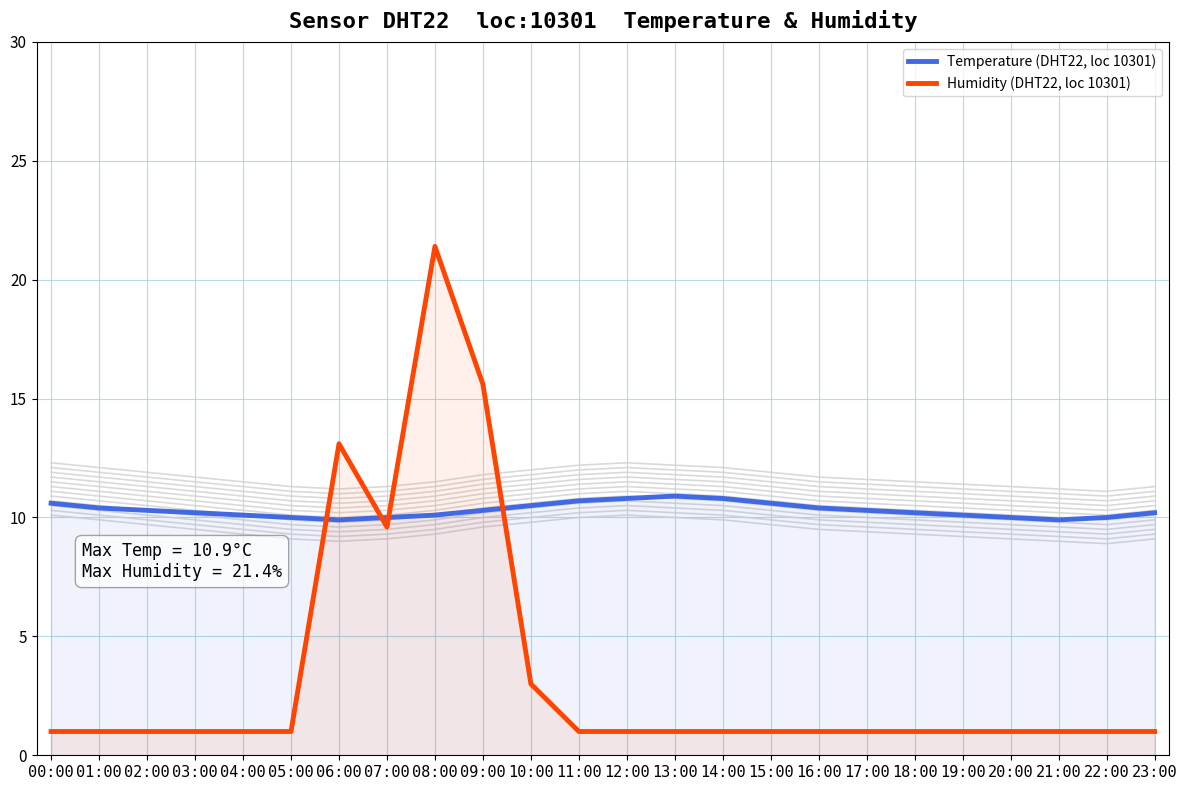

Where is the first local maximum for Humidity (DHT22, loc 10301)?

06:00